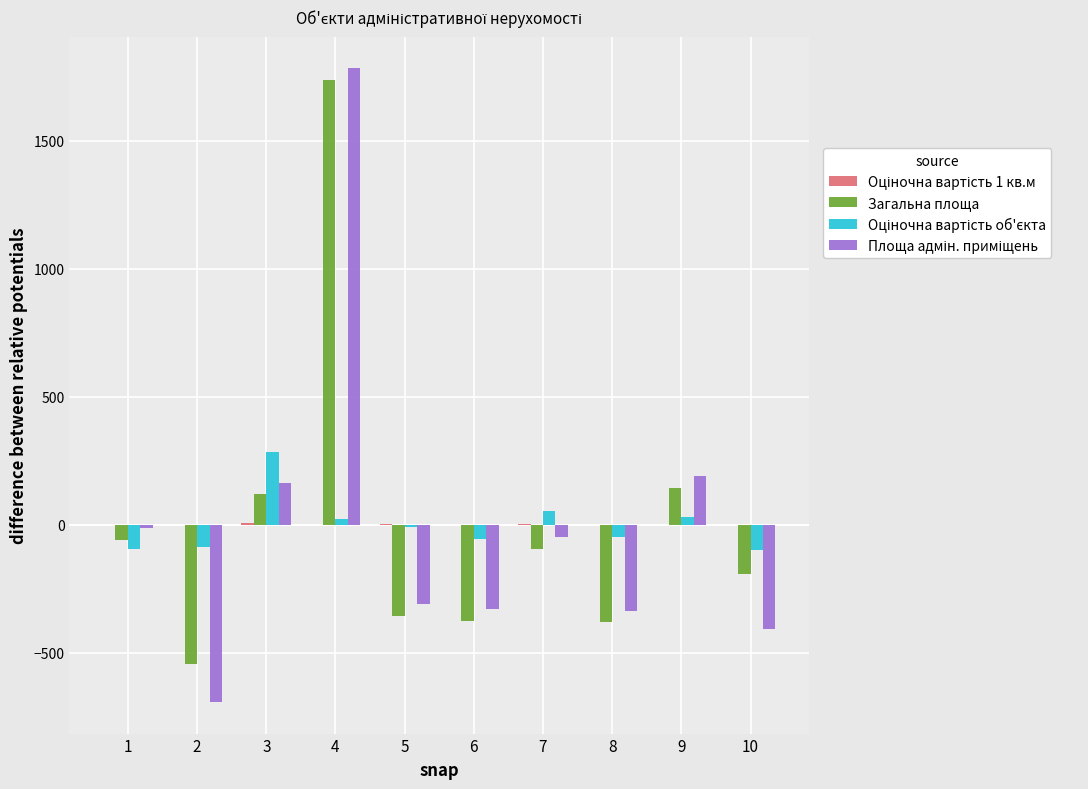

What is the maximum value shown in the chart?

1782.8